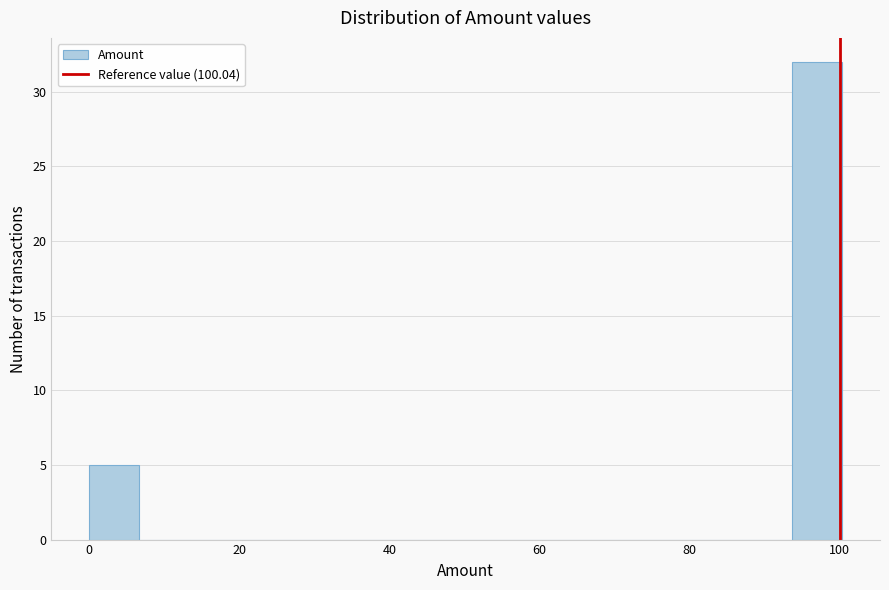

Read against the x-axis, roughly where is the centre of the tallest bar?

96